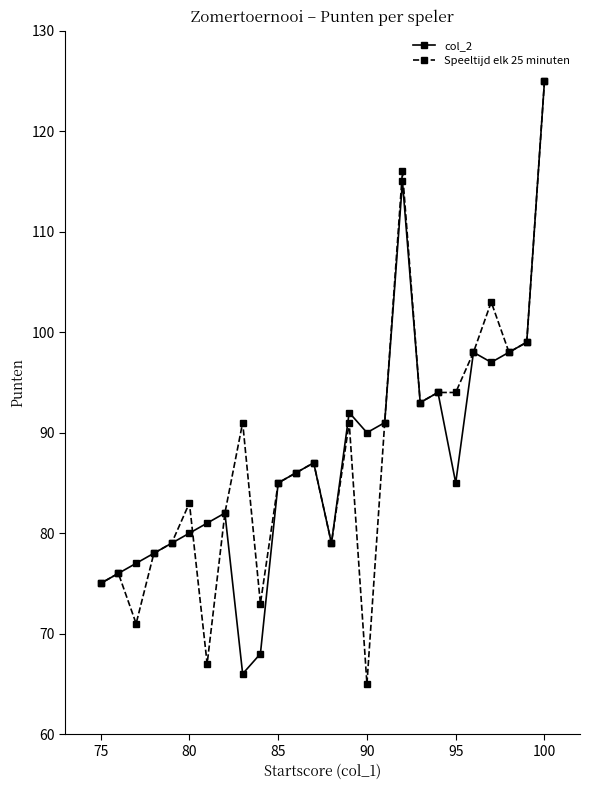

Which series ends up on top after the final intersection of Speeltijd elk 25 minuten and col_2?

Speeltijd elk 25 minuten